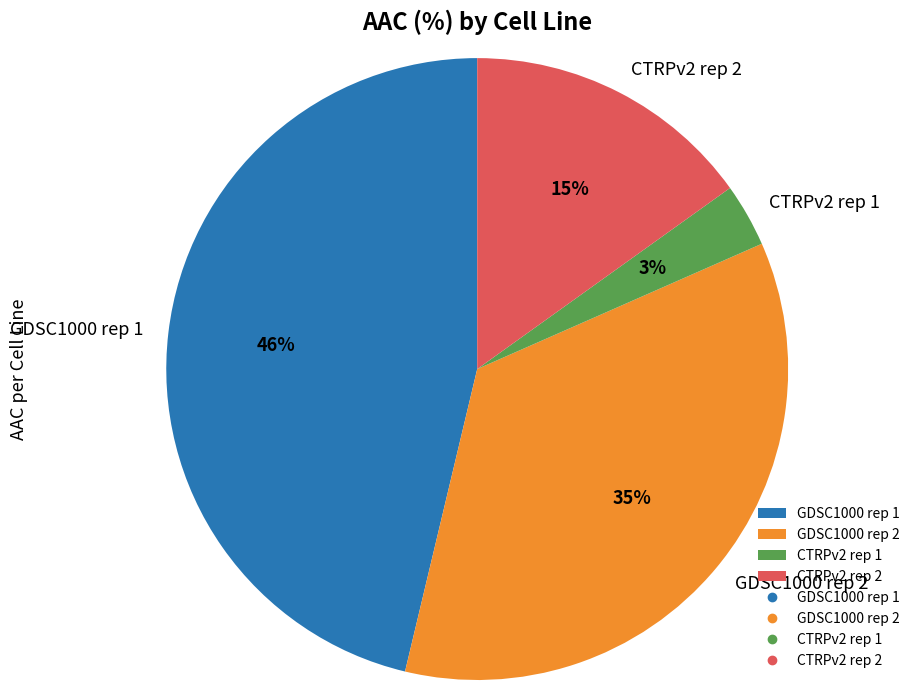

Is it true that CTRPv2 rep 1 is 9% of the pie?

False